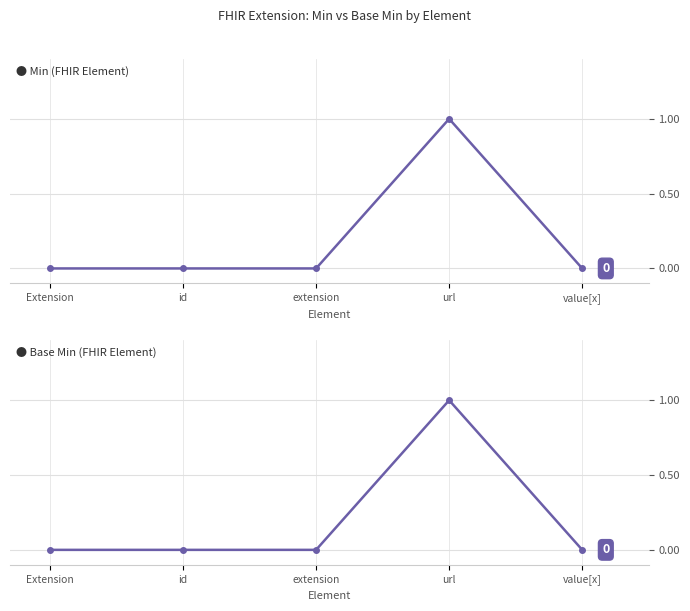

True or false: Base Min and Min intersect in this chart.

False